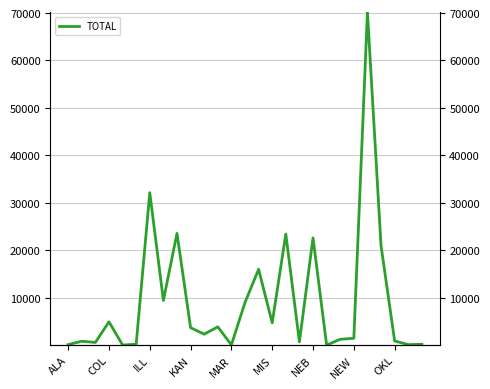

Is it true that the value at 14 is 15982.1?

True